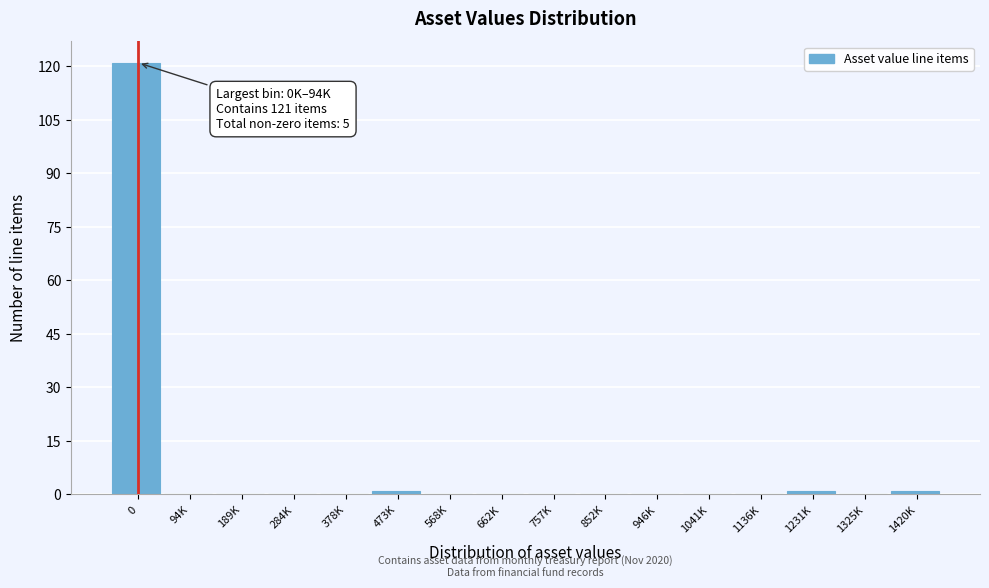

Reading left to right, extract all data points from this chart.

0=121	94K=0	189K=0	284K=0	378K=0	473K=1	568K=0	662K=0	757K=0	852K=0	946K=0	1041K=0	1136K=0	1231K=1	1325K=0	1420K=1